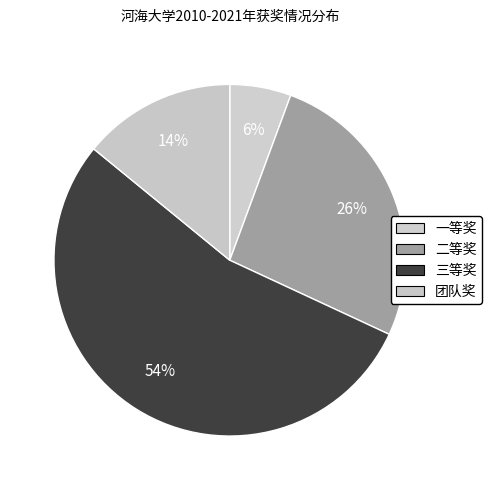

How many segments does this pie chart have?

4